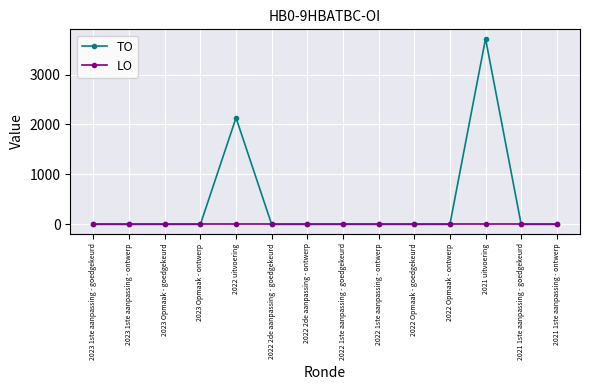

How many categories are shown in the chart?

14